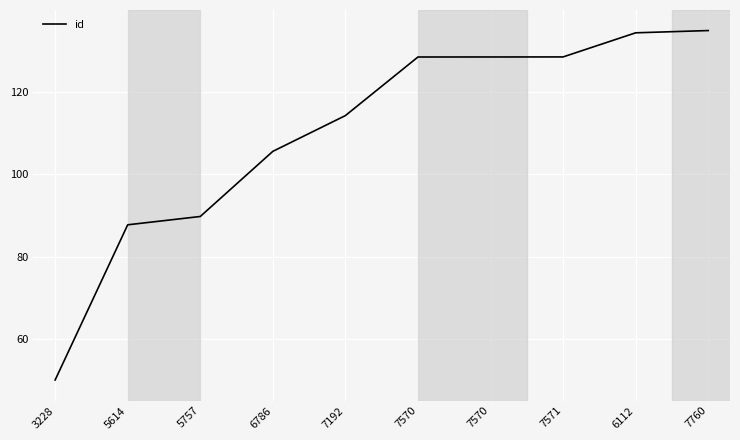

Does the chart have visible grid lines?

Yes